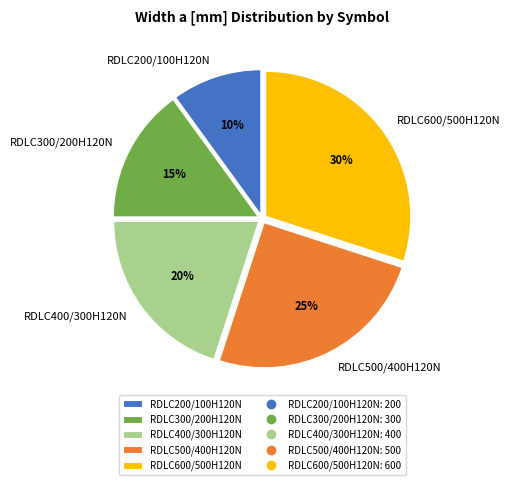

True or false: RDLC500/400H120N accounts for 25% of the total.

True